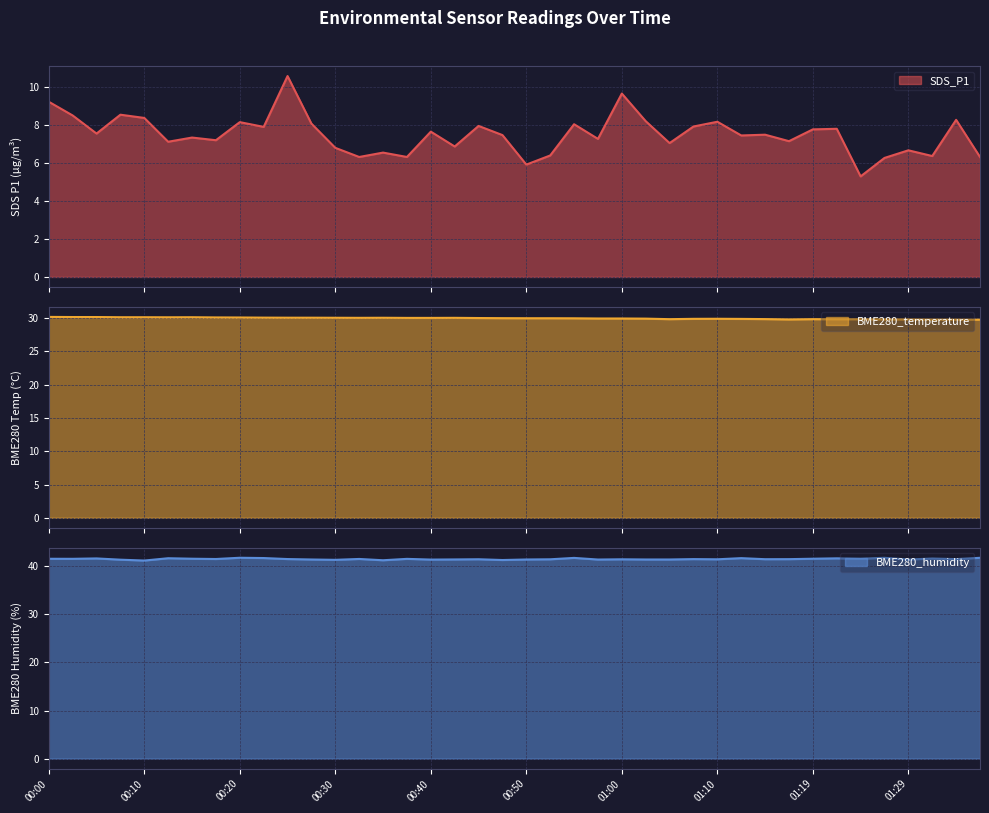

How many series are shown in this chart?

3